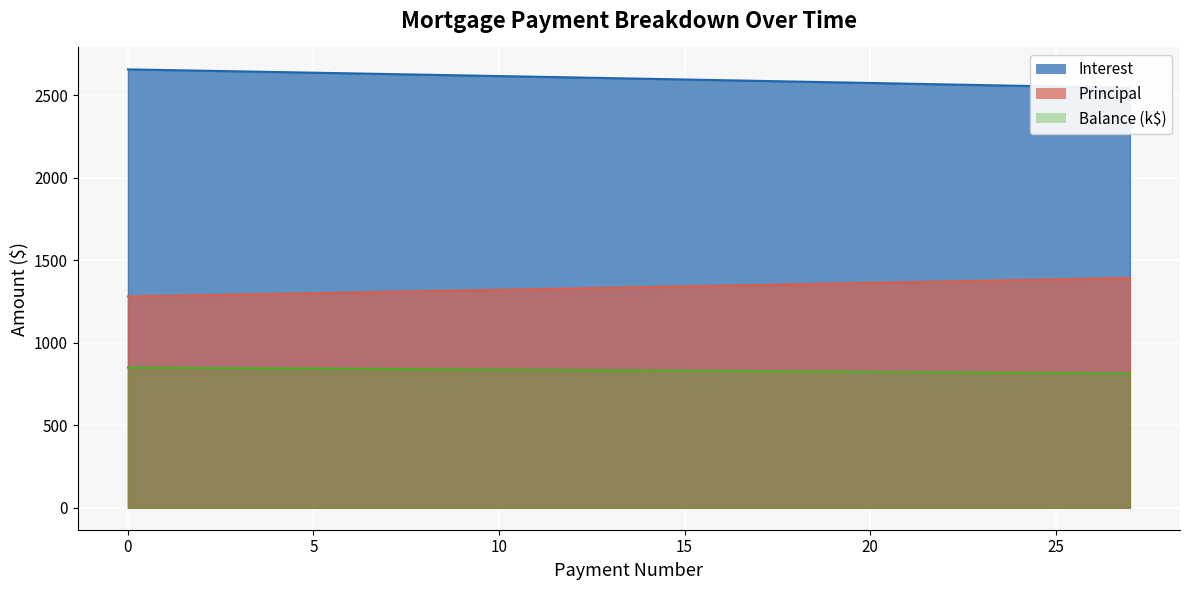

What is the difference between the Interest values at 23 and 1?

91.2